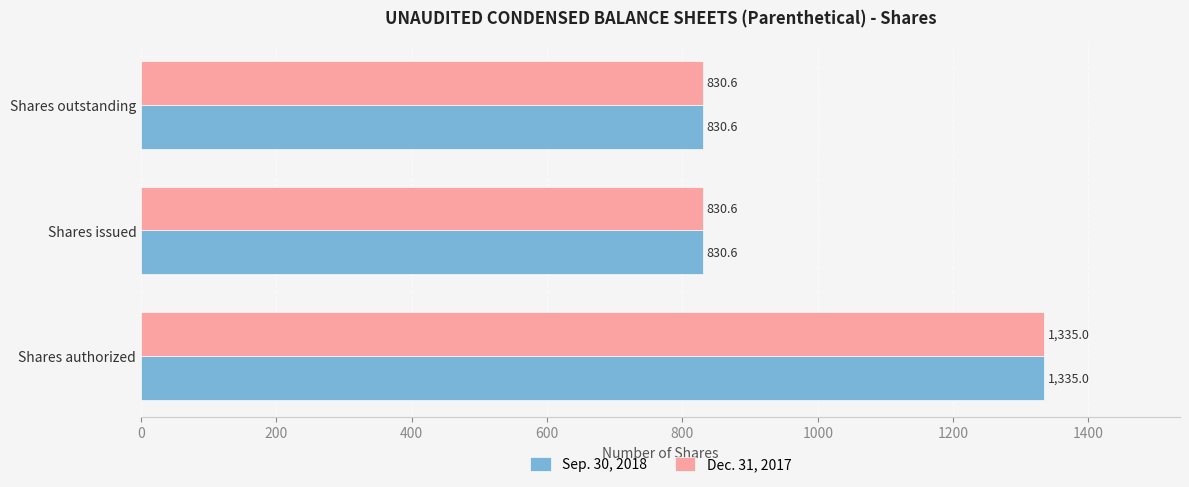

What are all the series names shown in the legend?

Sep. 30, 2018, Dec. 31, 2017